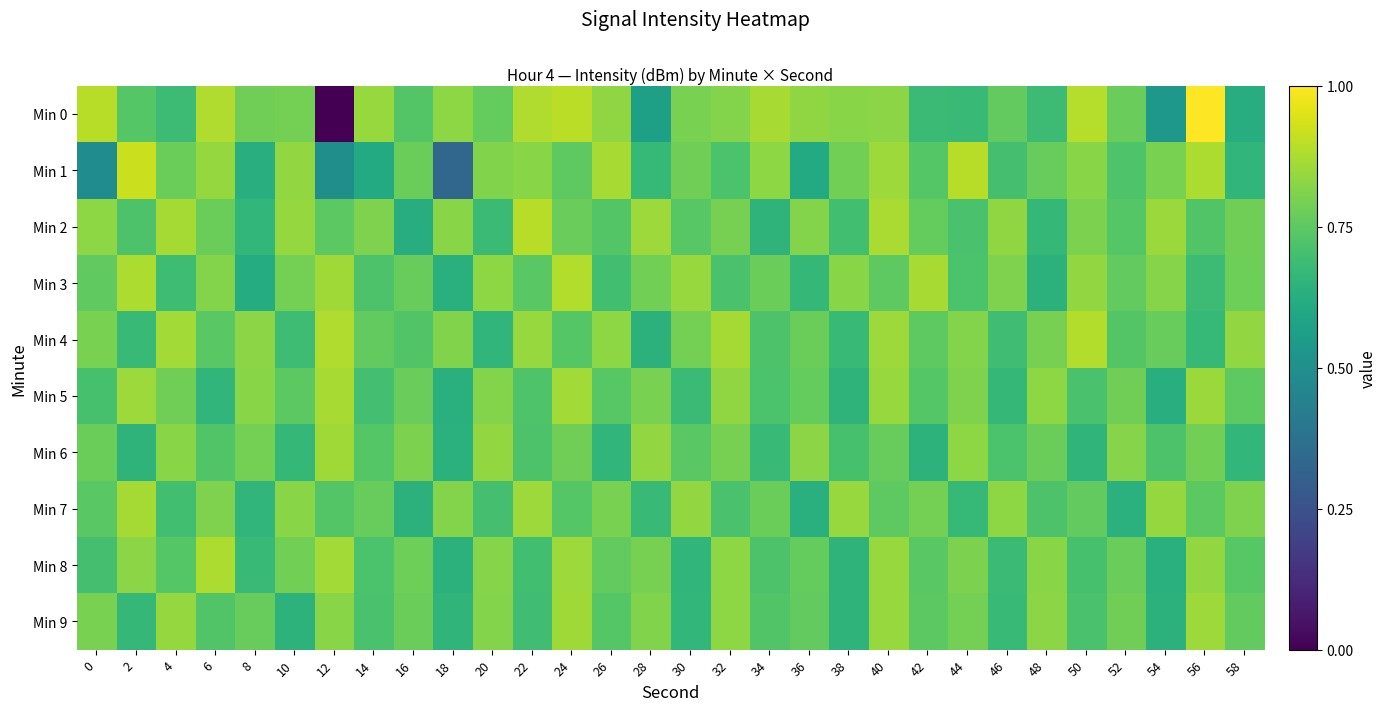

At which category does the chart reach its minimum across all series?

12